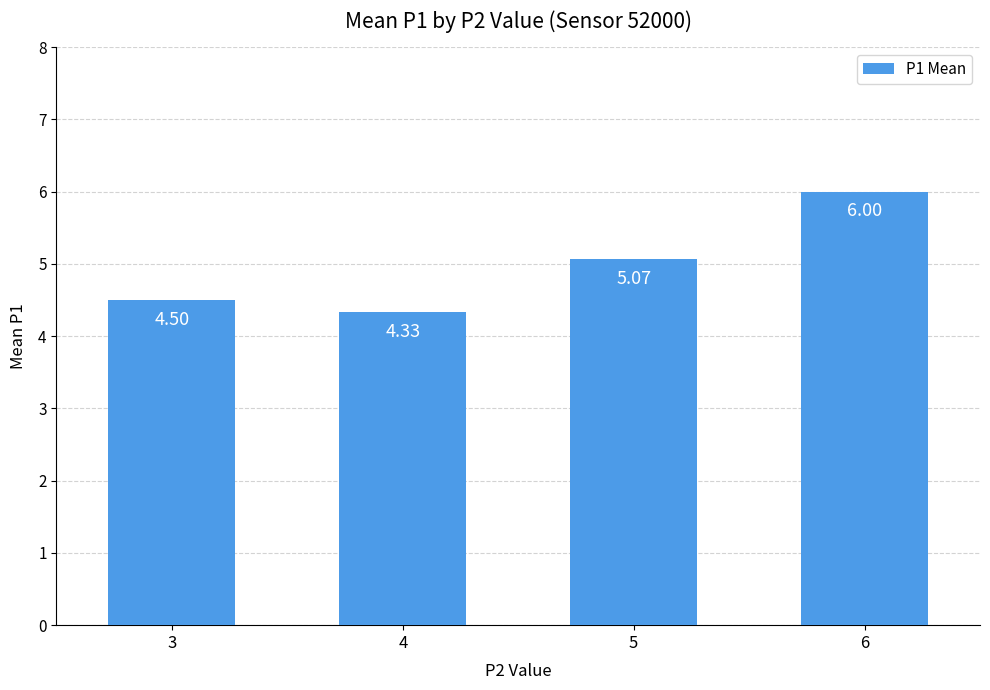

List the labels in order of value, smallest first.

4, 3, 5, 6